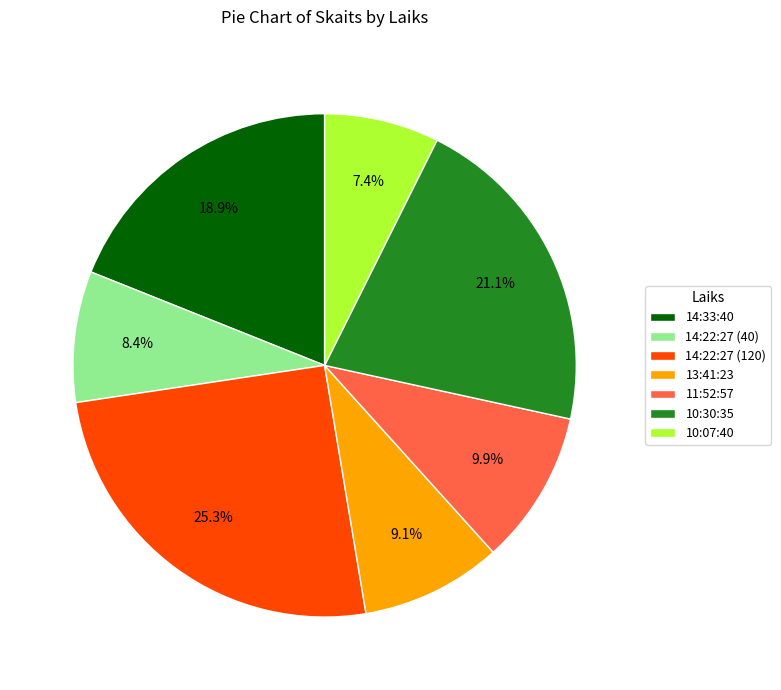

To the nearest percent, what is the average slice percentage?

14%